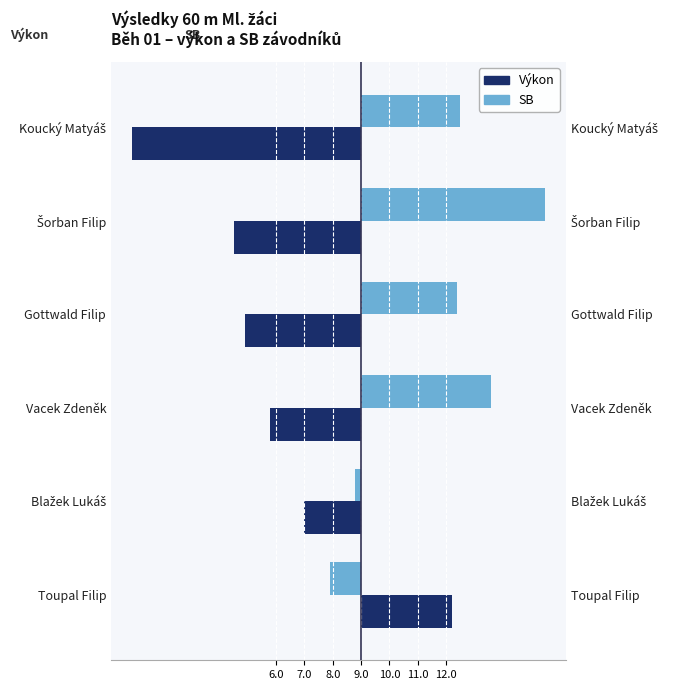

What is the difference between the maximum and minimum values in the Výkon series?

11.3